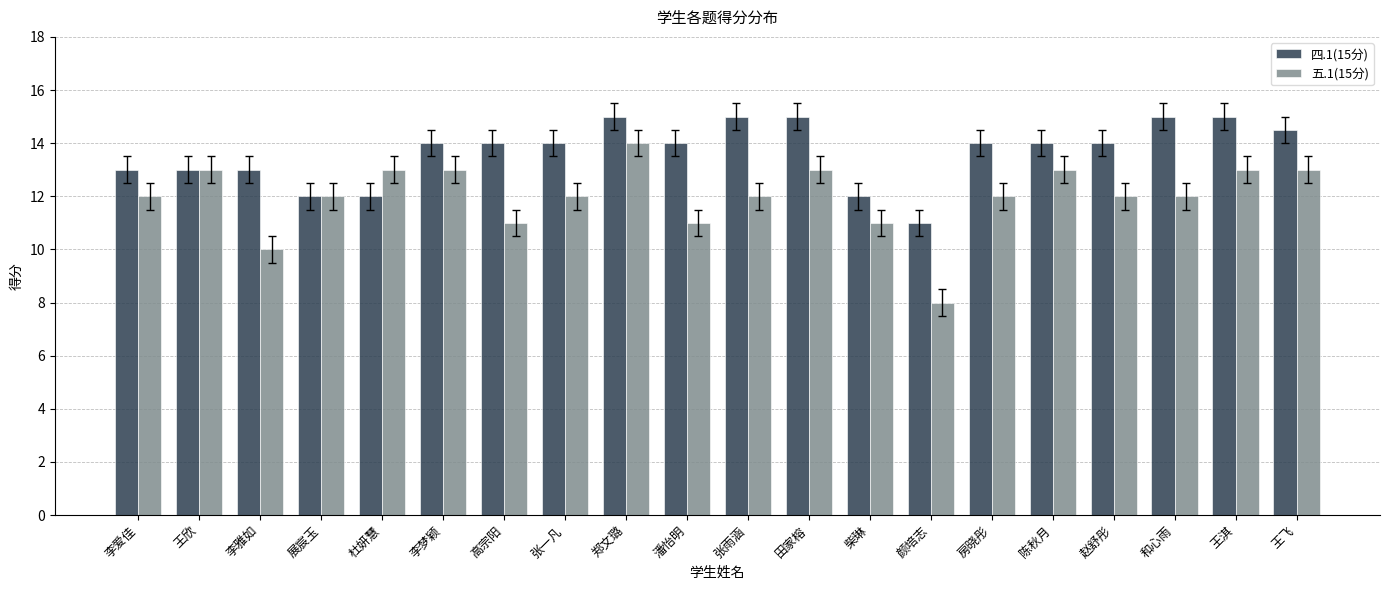

Which series has the largest total across all categories?

四.1(15分)